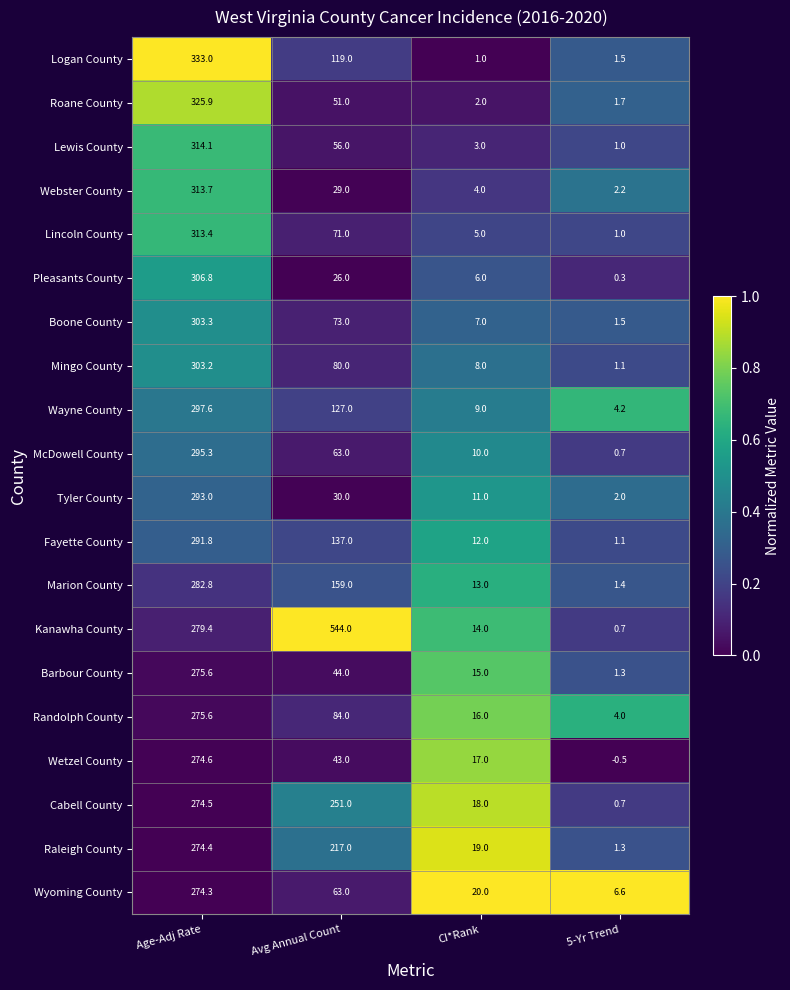

At which label is Wayne County closest to 150?

Avg Annual Count